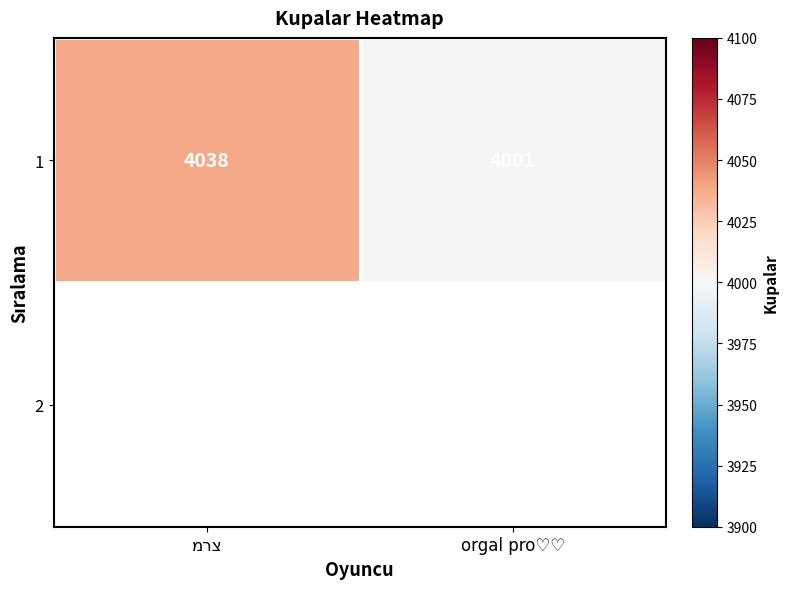

At which category does the chart reach its minimum across all series?

orgal pro♡♡